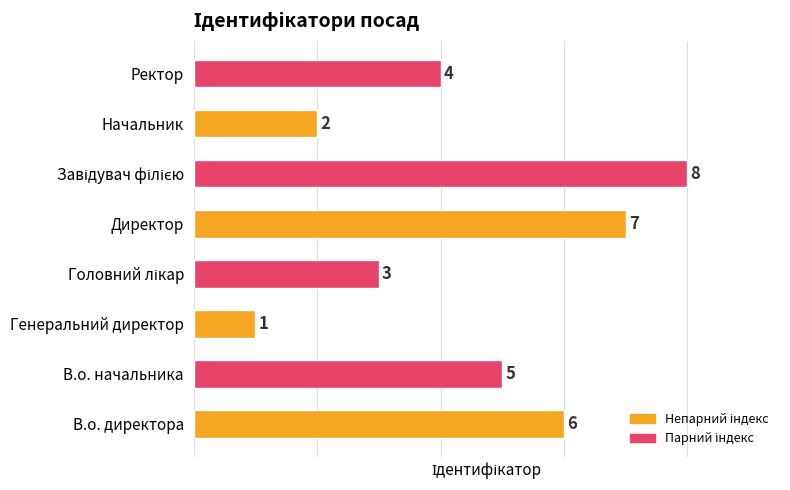

What is the smallest value displayed?

1